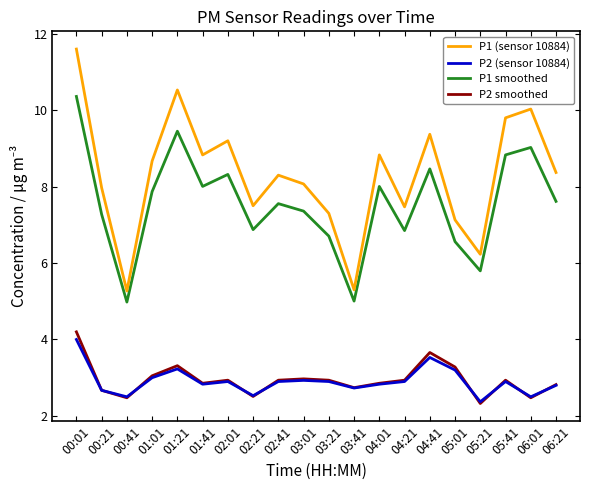

At which category is the sum across all series the highest?

00:01